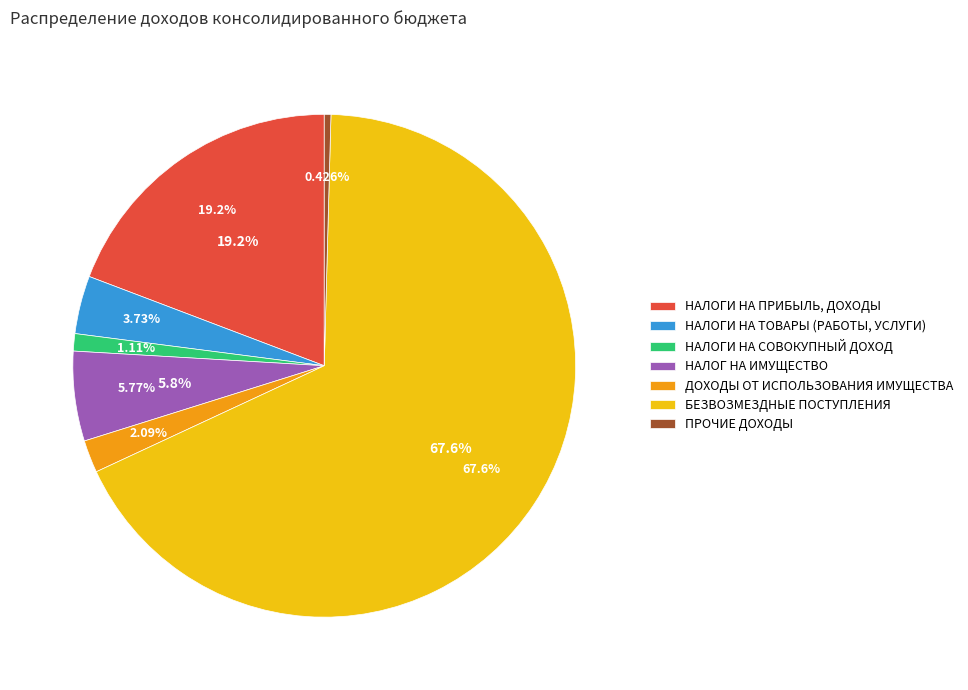

Is there any slice that represents more than half of the pie?

Yes